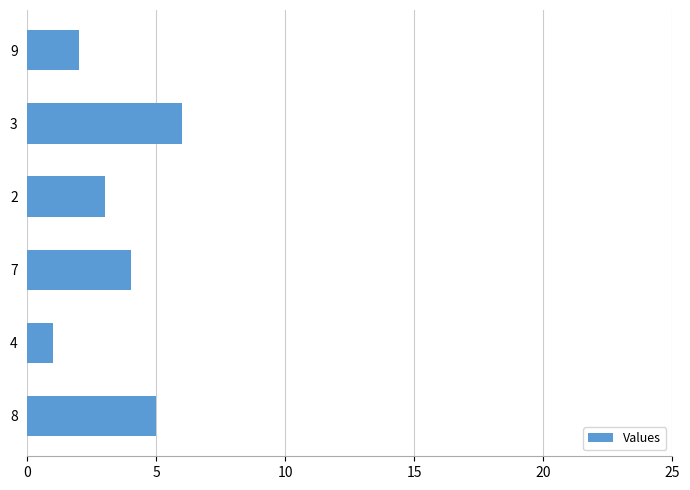

The chart shows a value of 5 at 8. True or false?

True